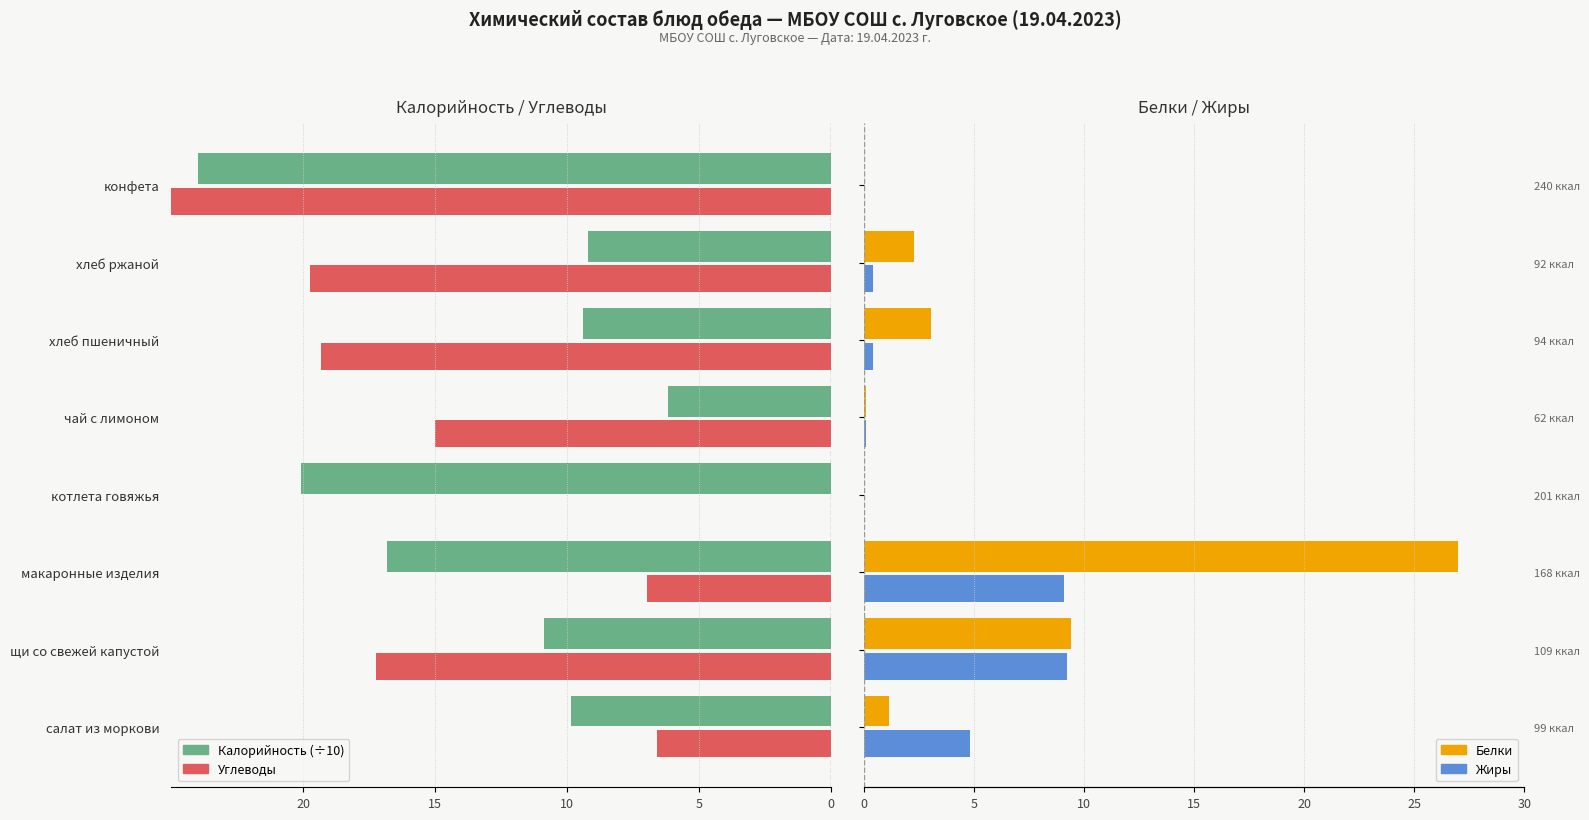

What are all the series names shown in the legend?

Калорийность (÷10), Углеводы, Белки, Жиры